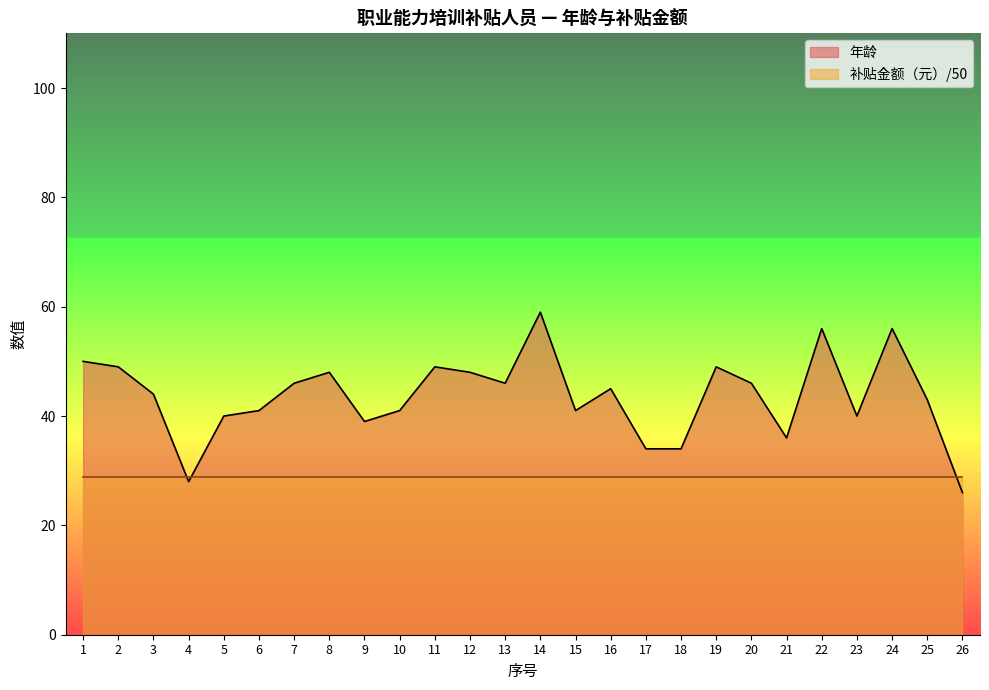

Reading right to left, extract all data points from this chart.

26=26	25=43	24=56	23=40	22=56	21=36	20=46	19=49	18=34	17=34	16=45	15=41	14=59	13=46	12=48	11=49	10=41	9=39	8=48	7=46	6=41	5=40	4=28	3=44	2=49	1=50